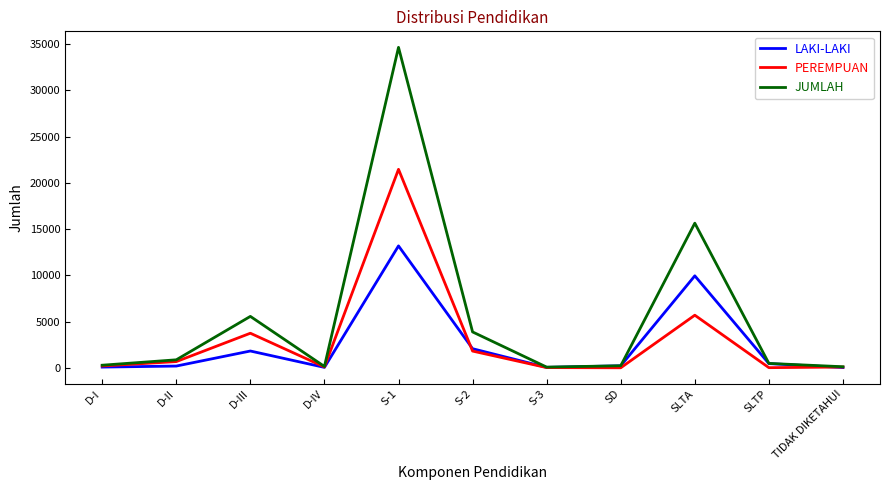

Which series has the largest range (max minus min)?

JUMLAH